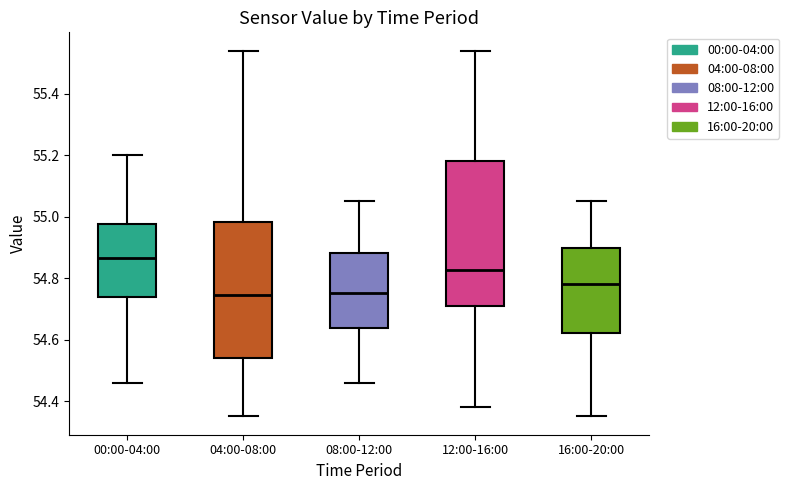

Reading left to right, transcribe this box plot: for each box, give where its median line is, the range the box spans, and where its two whiskers end, as read against the y-axis. The values are not printed on the chart, so give them approximately, as read against the axis.

00:00-04:00: median 54.86, box 54.74 to 54.98, whiskers 54.46 to 55.20
04:00-08:00: median 54.74, box 54.54 to 54.98, whiskers 54.36 to 55.54
08:00-12:00: median 54.76, box 54.64 to 54.88, whiskers 54.46 to 55.06
12:00-16:00: median 54.82, box 54.72 to 55.18, whiskers 54.38 to 55.54
16:00-20:00: median 54.78, box 54.62 to 54.90, whiskers 54.36 to 55.06